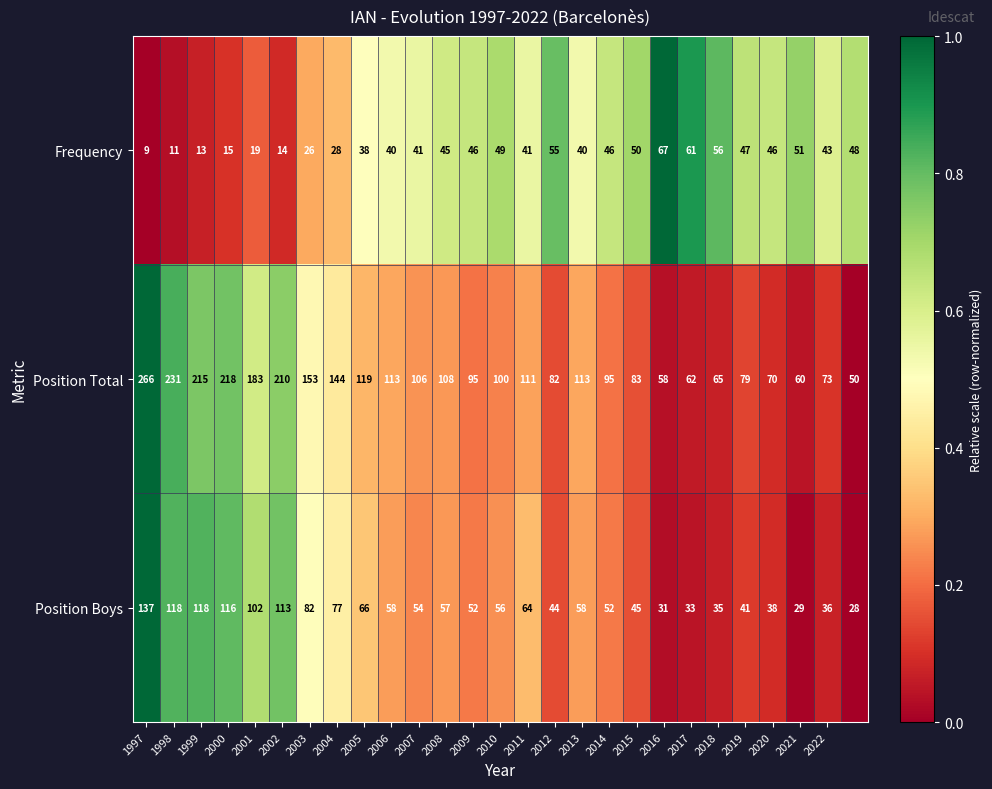

What is the lowest value of the Position Total series?

50